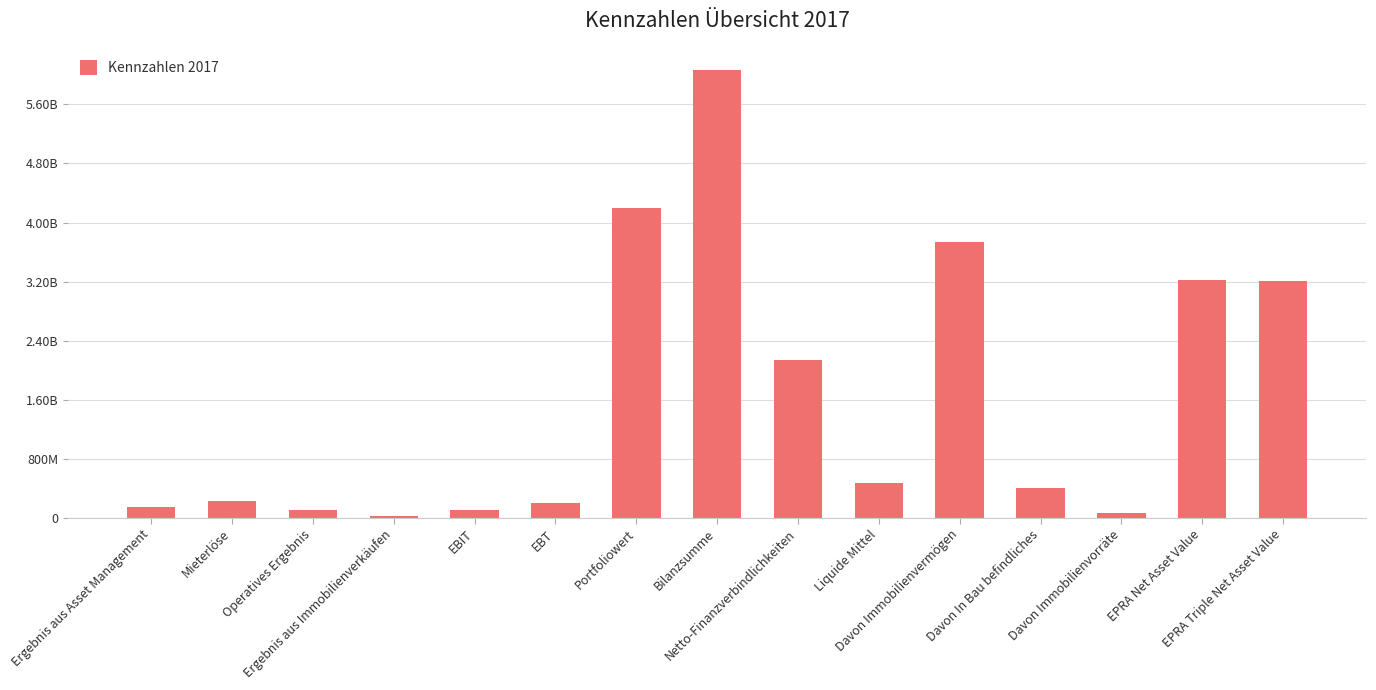

What is the label of the 12th bar from the right?

Ergebnis aus Immobilienverkäufen